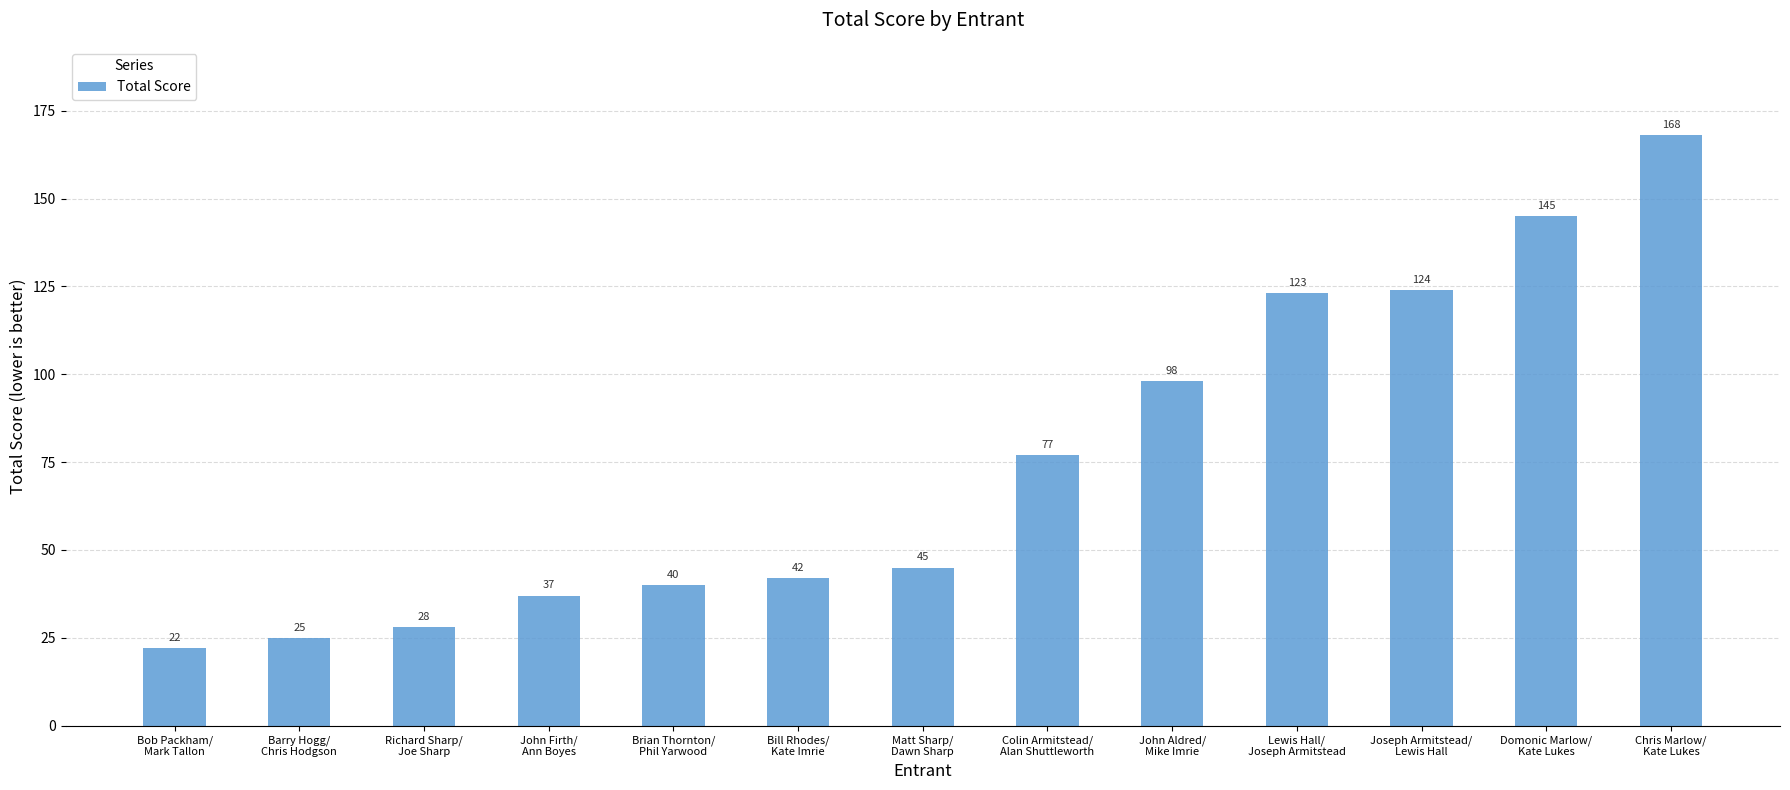

Reading left to right, transcribe all the data shown in this chart.

22	25	28	37	40	42	45	77	98	123	124	145	168